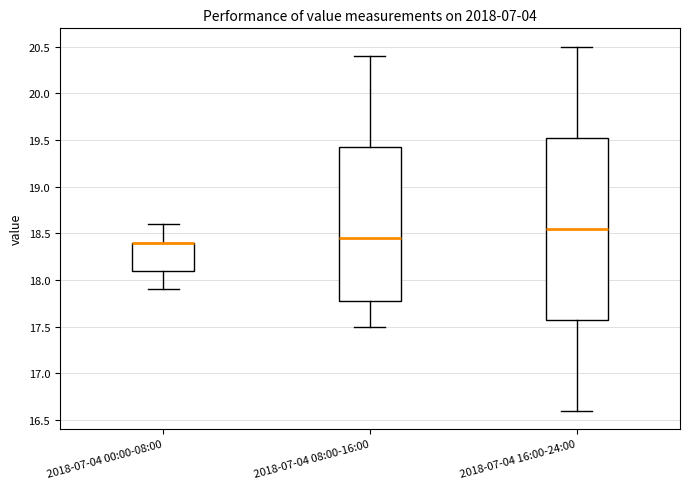

Reading left to right, read every box against the y-axis: the position of its median line, the range the box covers, and the ends of its whiskers. The values are not printed on the chart, so give them approximately, as read against the axis.

2018-07-04 00:00-08:00: median 18.40 (drawn on the box's upper edge), box 18.10 to 18.40, whiskers 17.90 to 18.60
2018-07-04 08:00-16:00: median 18.45, box 17.80 to 19.45, whiskers 17.50 to 20.40
2018-07-04 16:00-24:00: median 18.55, box 17.60 to 19.55, whiskers 16.60 to 20.50